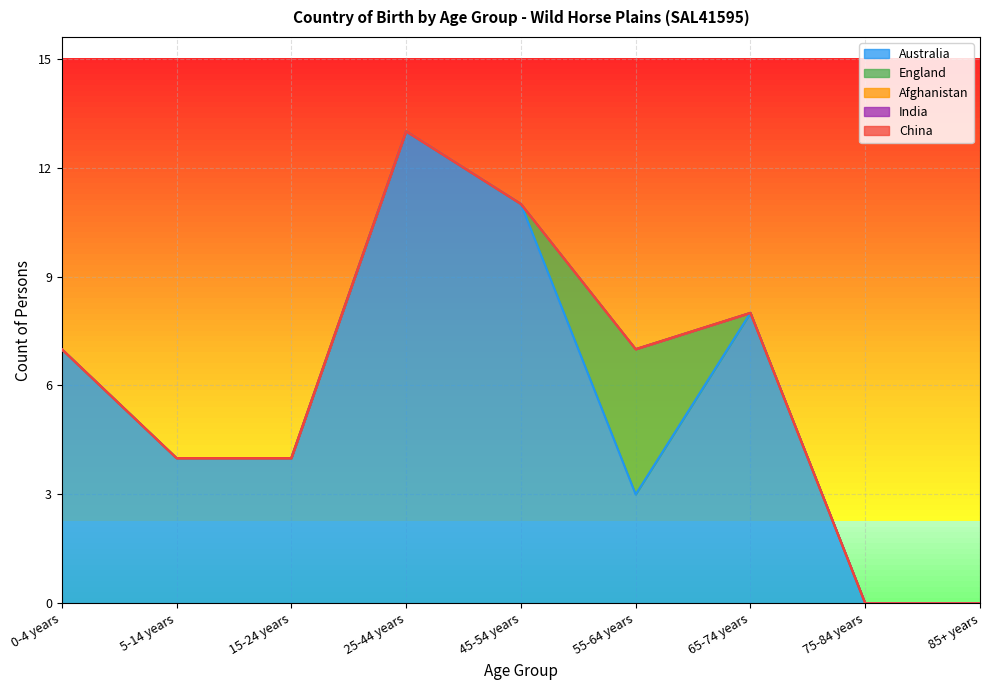

The value of India at 25-44 years is 0. True or false?

True